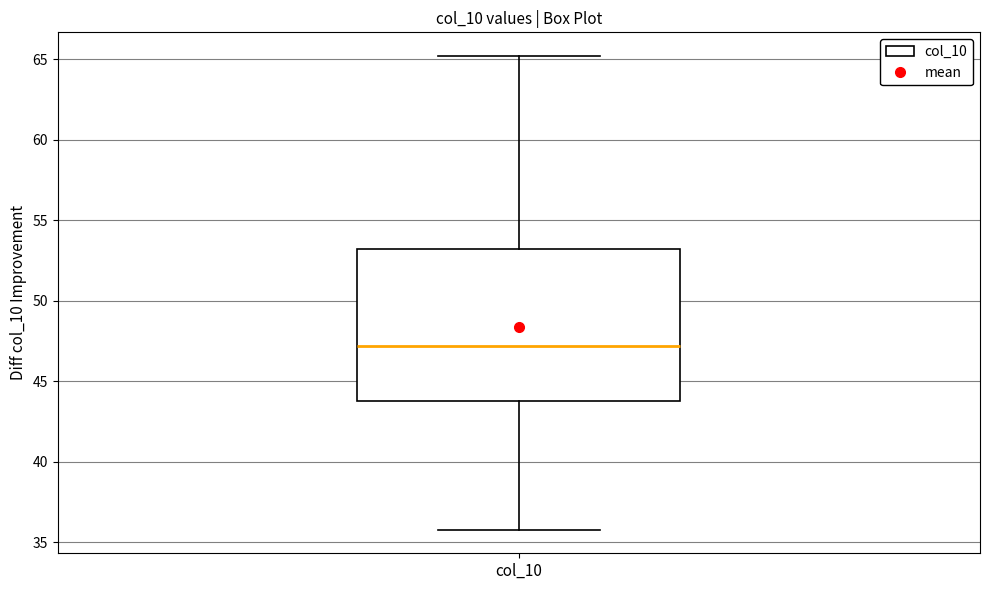

Read this box plot against the y-axis: the position of the median line, the range covered by the box, and the ends of both whiskers. The values are not printed on the chart, so give them approximately, as read against the axis.

median 47, box 44 to 53, whiskers 36 to 65